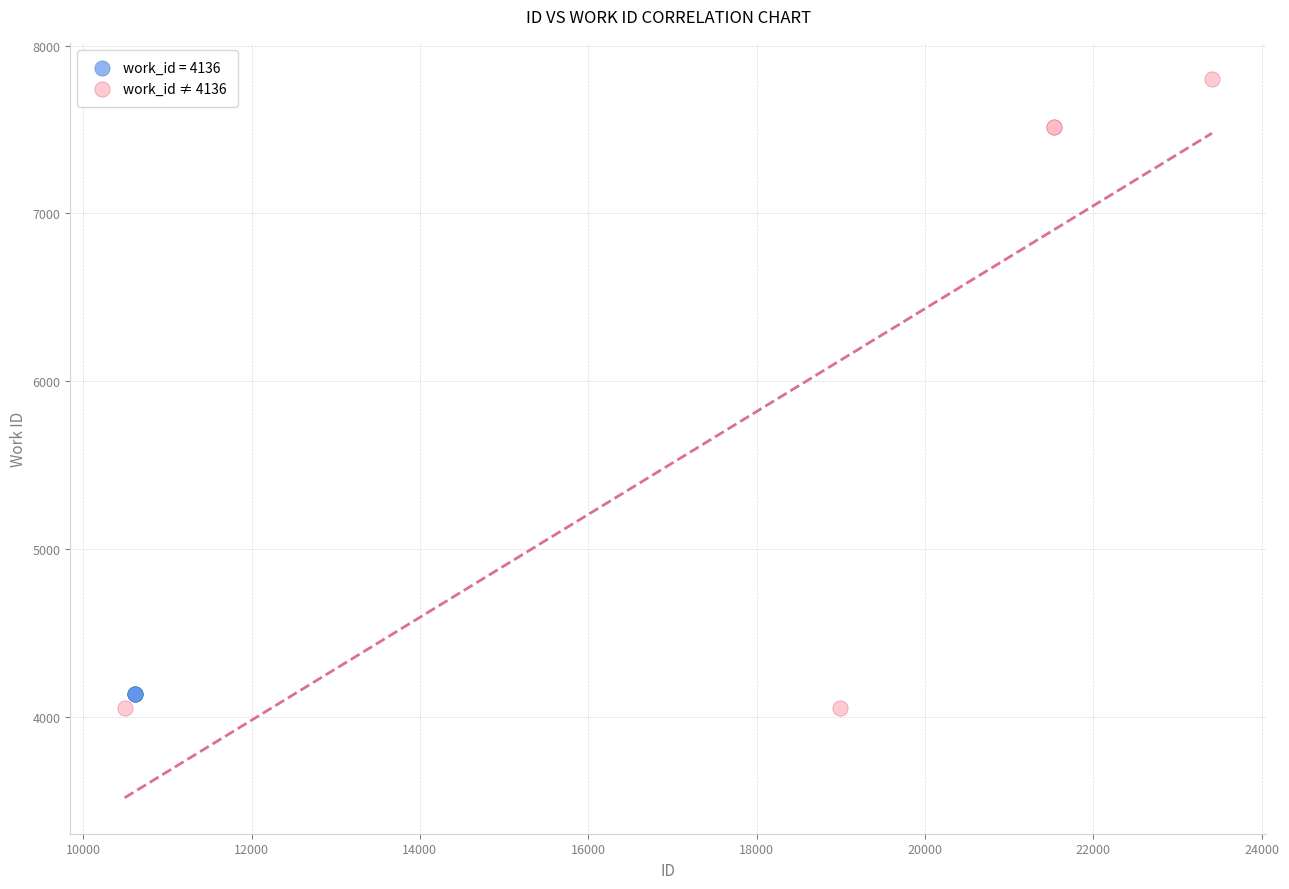

Which series contains the highest Y value?

work_id ≠ 4136